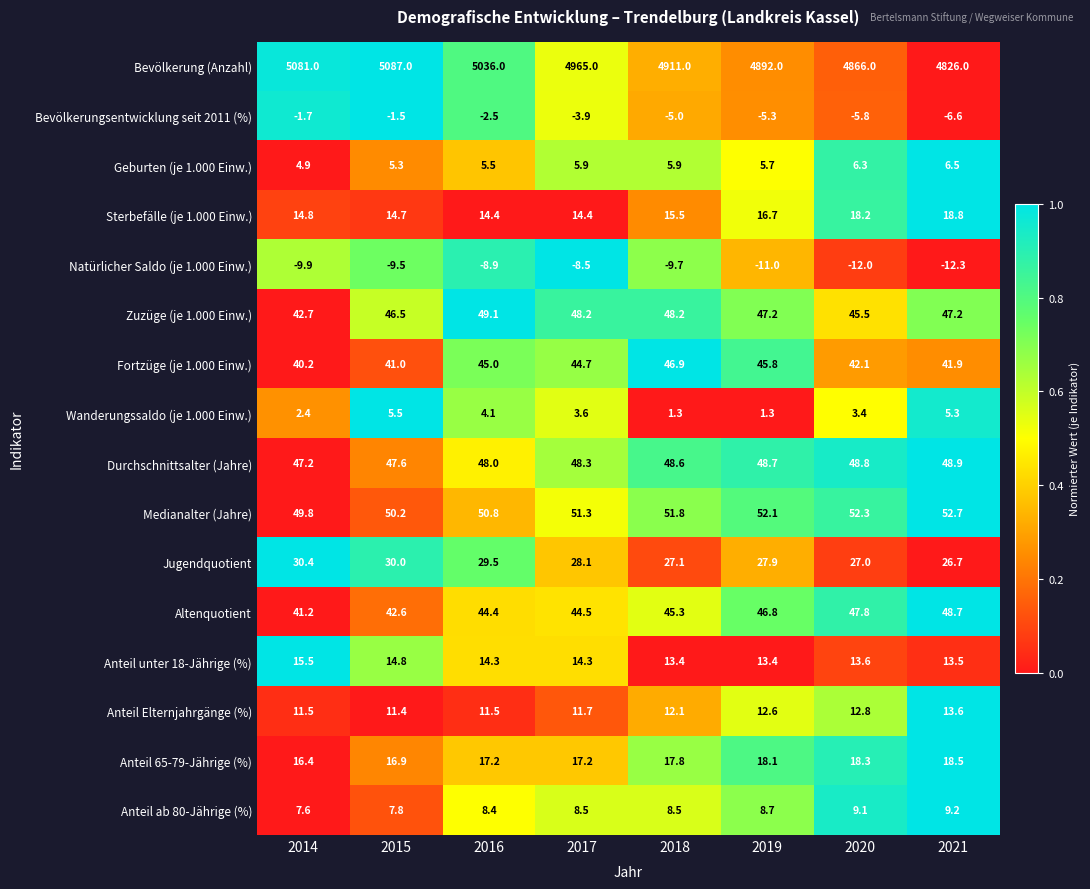

How many data points in Bevölkerungsentwicklung seit 2011 (%) are less than -3?

5